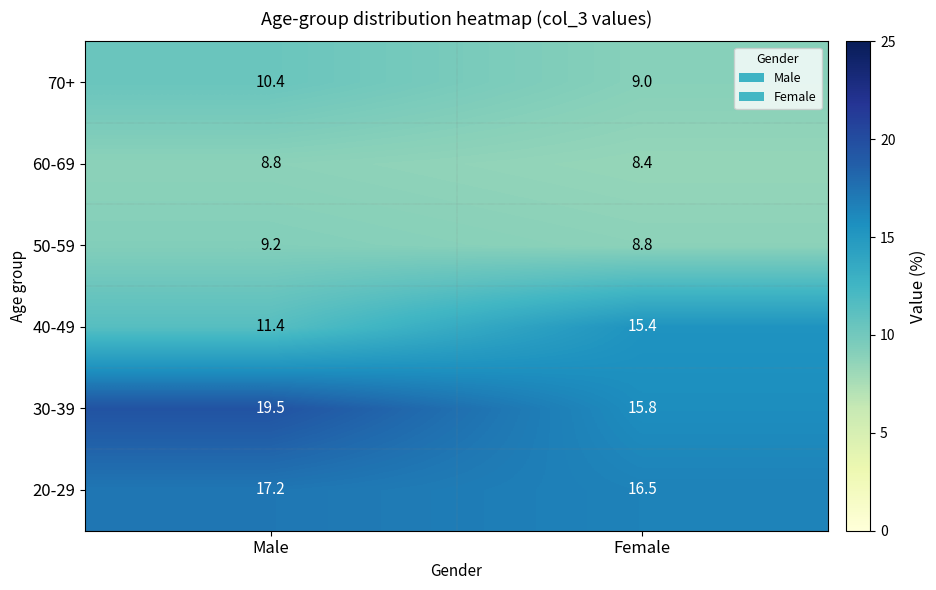

Reading left to right, what are all the values shown in this chart?

70+: Male=10.4	Female=9.0
60-69: Male=8.8	Female=8.4
50-59: Male=9.2	Female=8.8
40-49: Male=11.4	Female=15.4
30-39: Male=19.5	Female=15.8
20-29: Male=17.2	Female=16.5